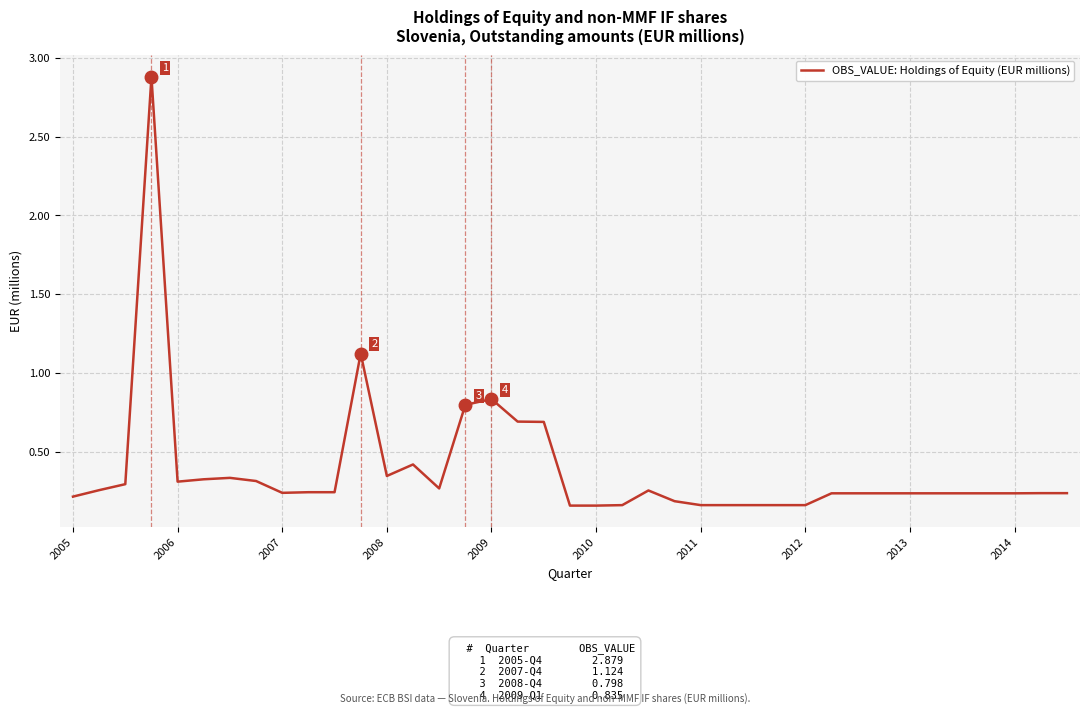

How many lines are shown in the chart?

1